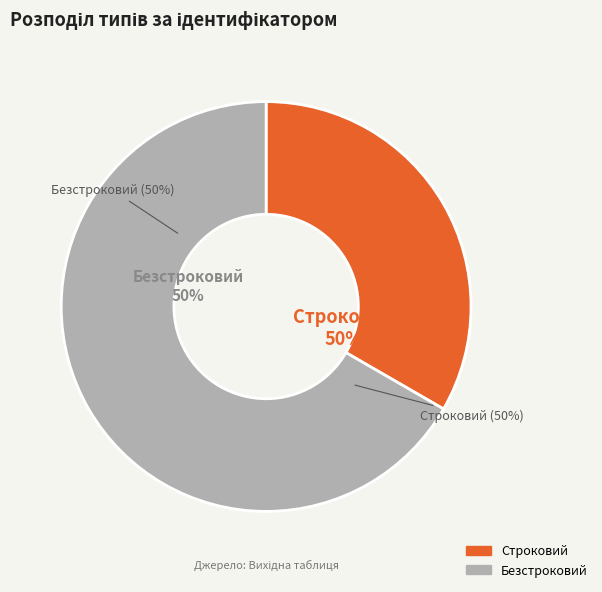

Does Безстроковий account for over 50% of the chart?

Yes